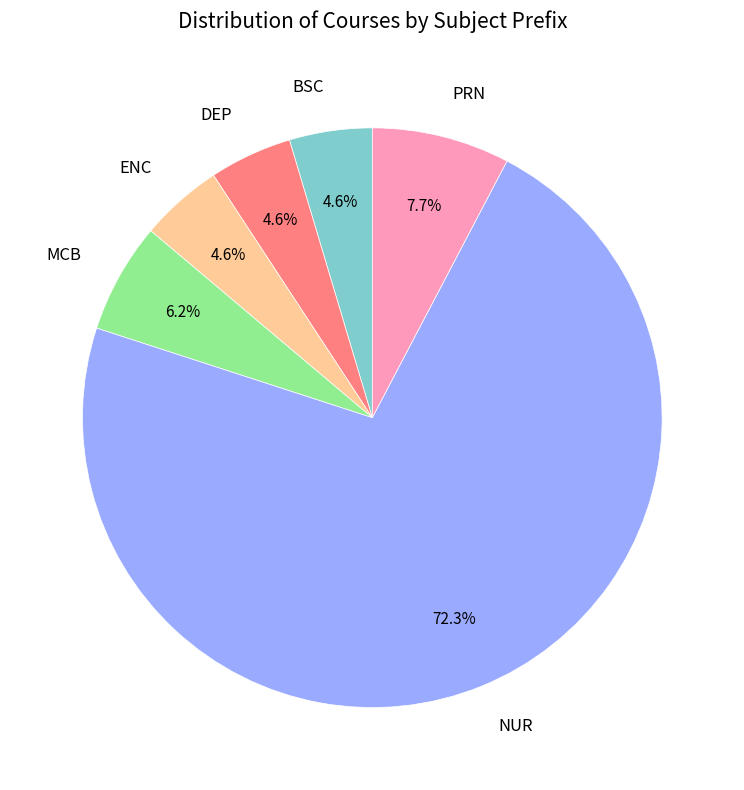

Count the number of slices in the pie.

6